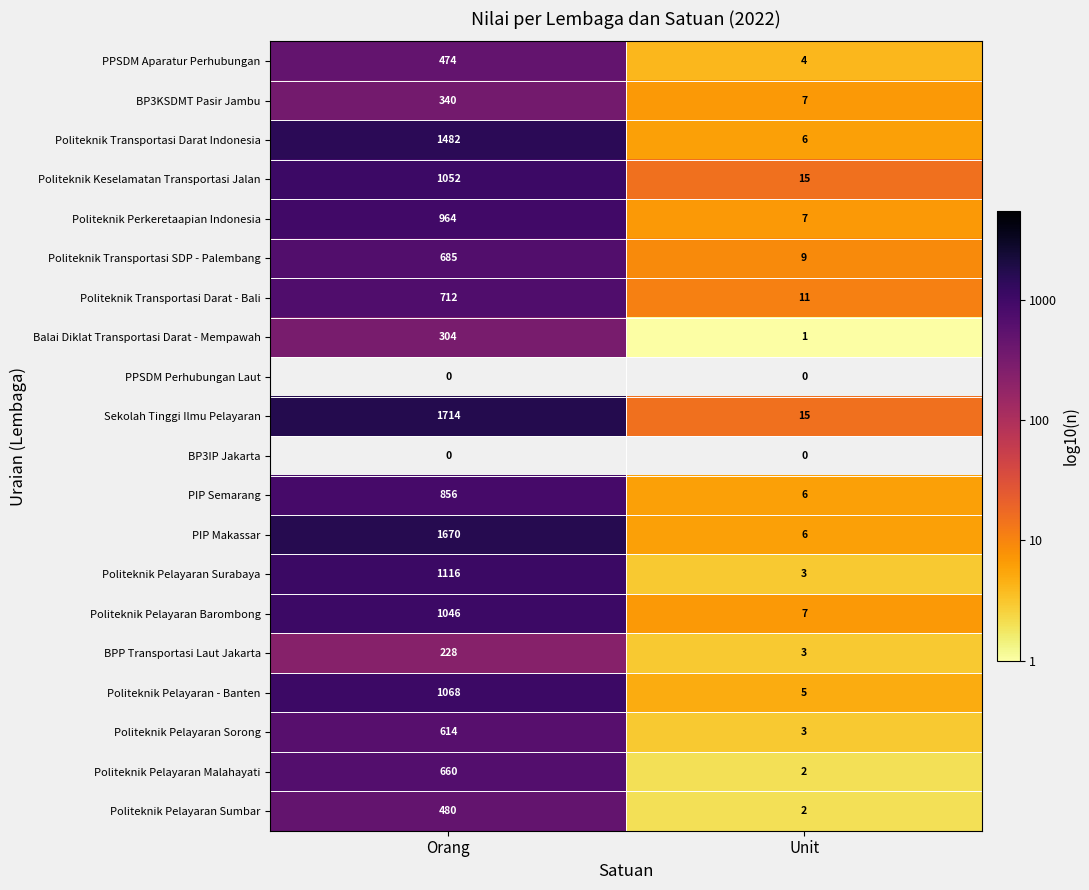

List the labels in order of PPSDM Aparatur Perhubungan value, largest first.

Orang, Unit